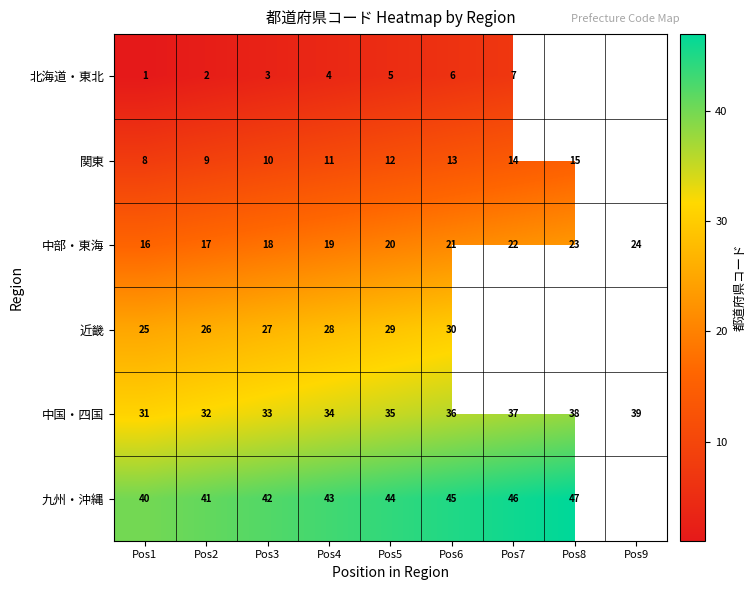

Rank the categories by 中部・東海 value from highest to lowest.

Pos9, Pos8, Pos7, Pos6, Pos5, Pos4, Pos3, Pos2, Pos1